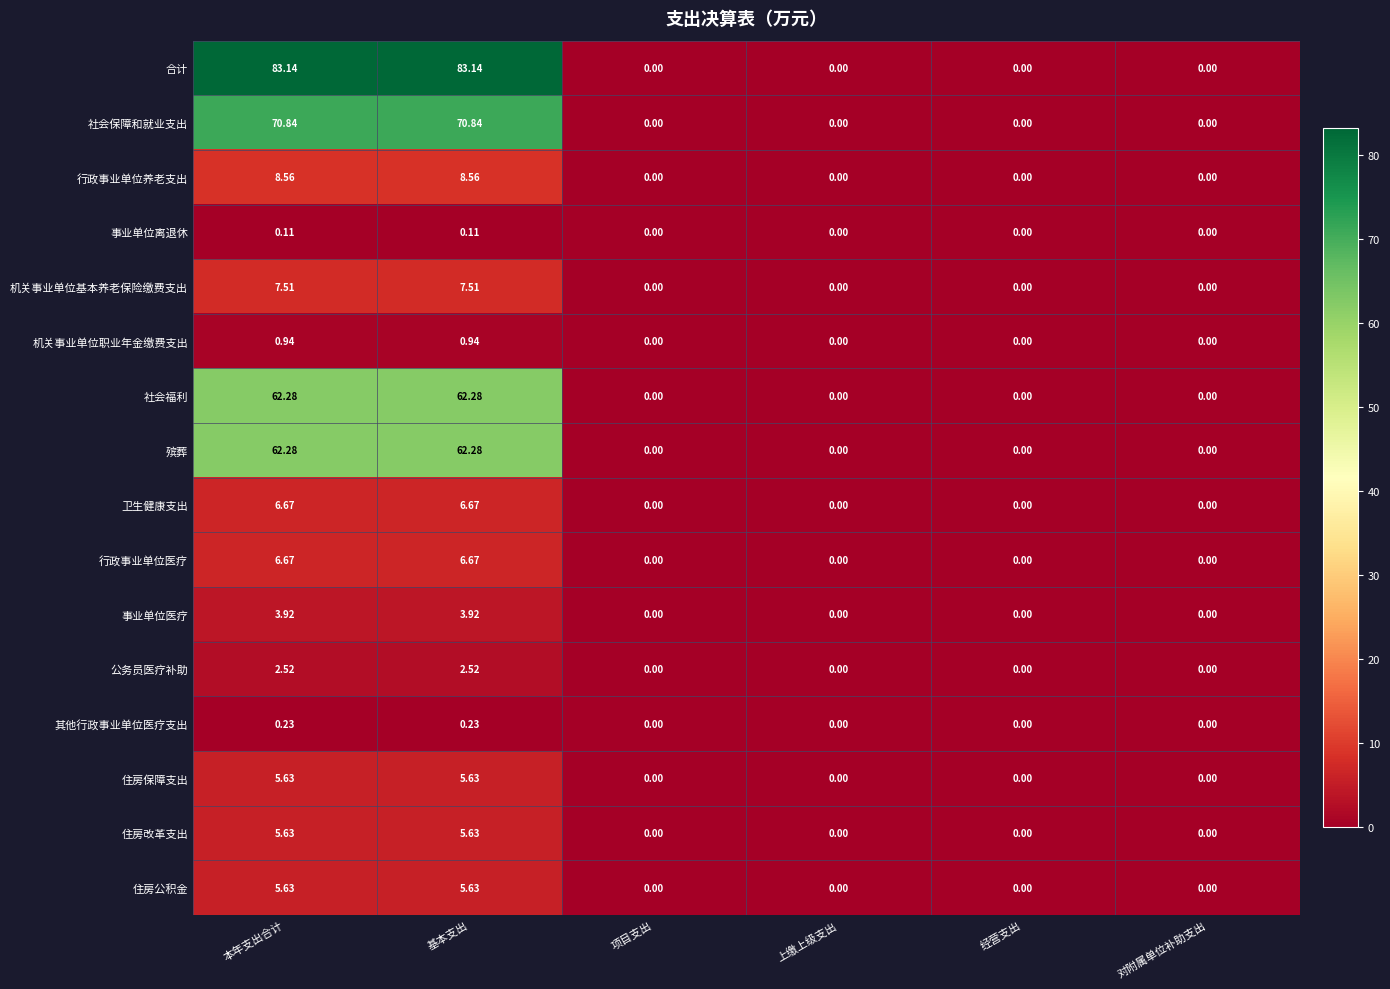

Which series changed the most between 基本支出 and 上缴上级支出?

合计